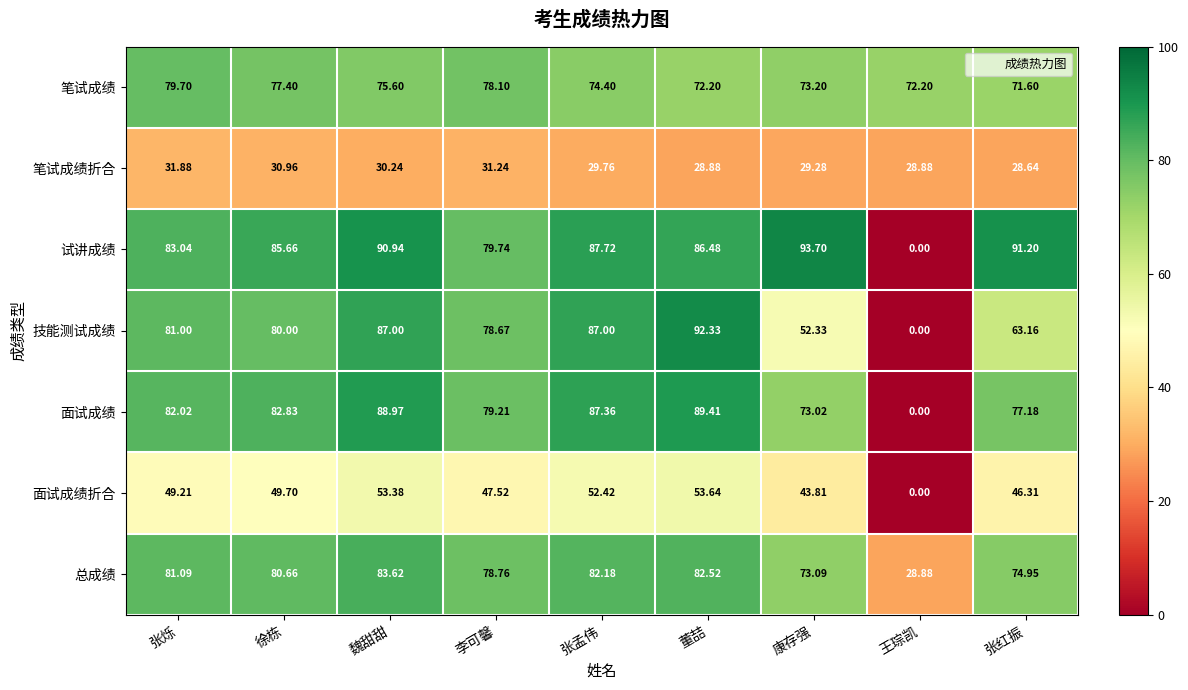

Where does the 面试成绩 series first go above 82?

张烁